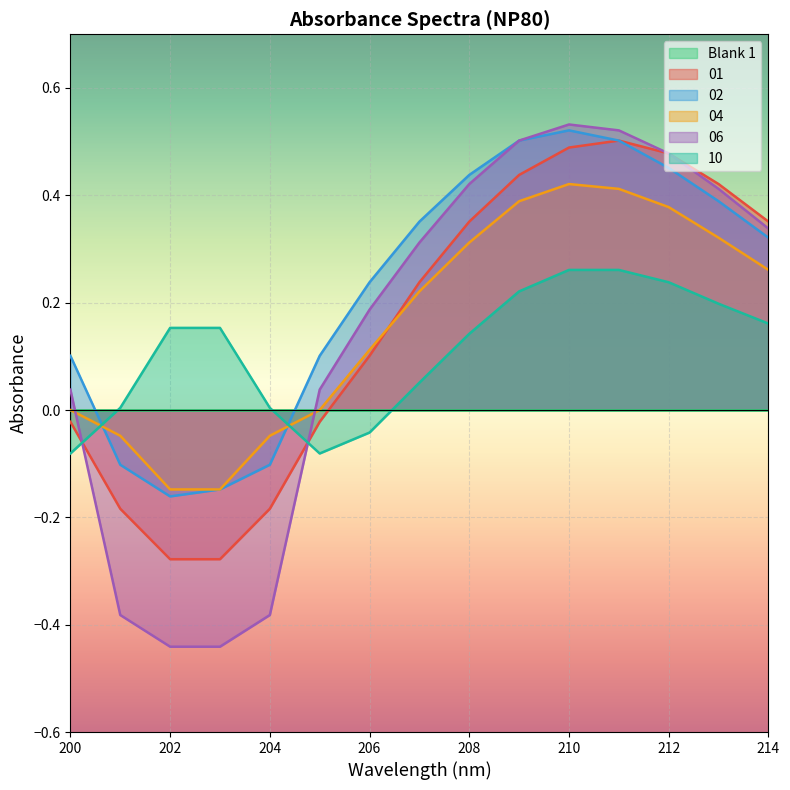

Between 206 and 213, which series saw the biggest shift?

01